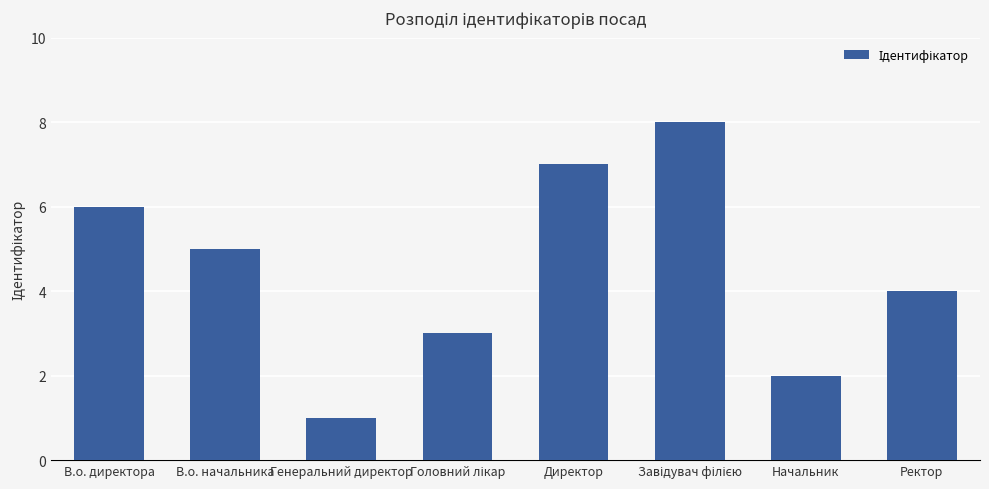

Reading right to left, what are all the values shown in this chart?

4	2	8	7	3	1	5	6